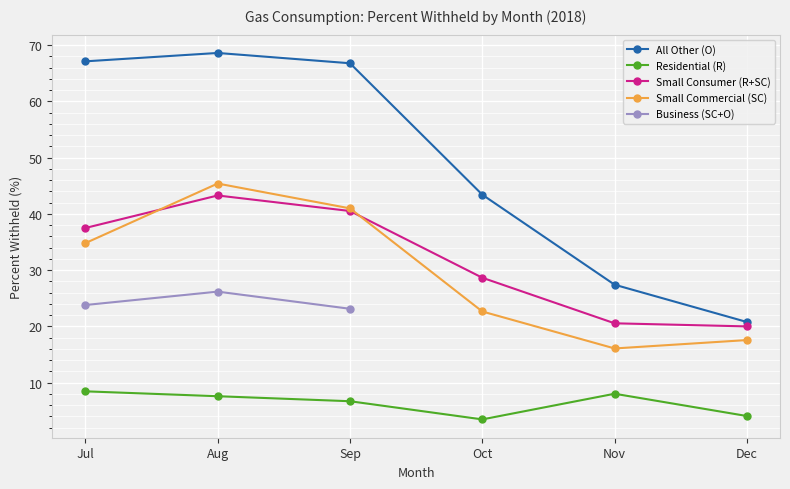

In Residential (R), how many points are higher than both neighbors (excluding endpoints)?

1